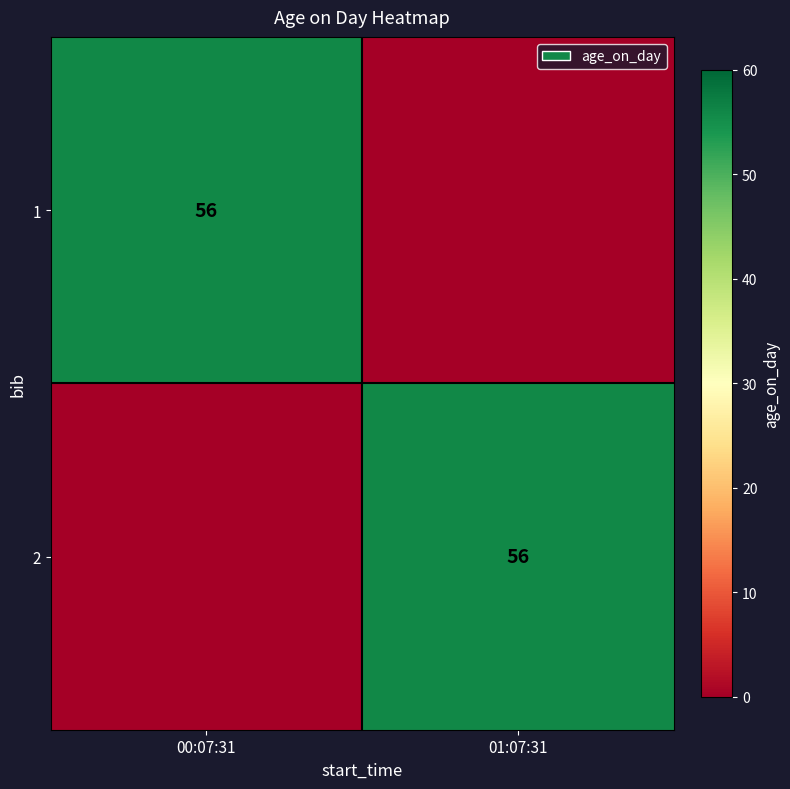

True or false: 1 has a value of 56 at 00:07:31.

True